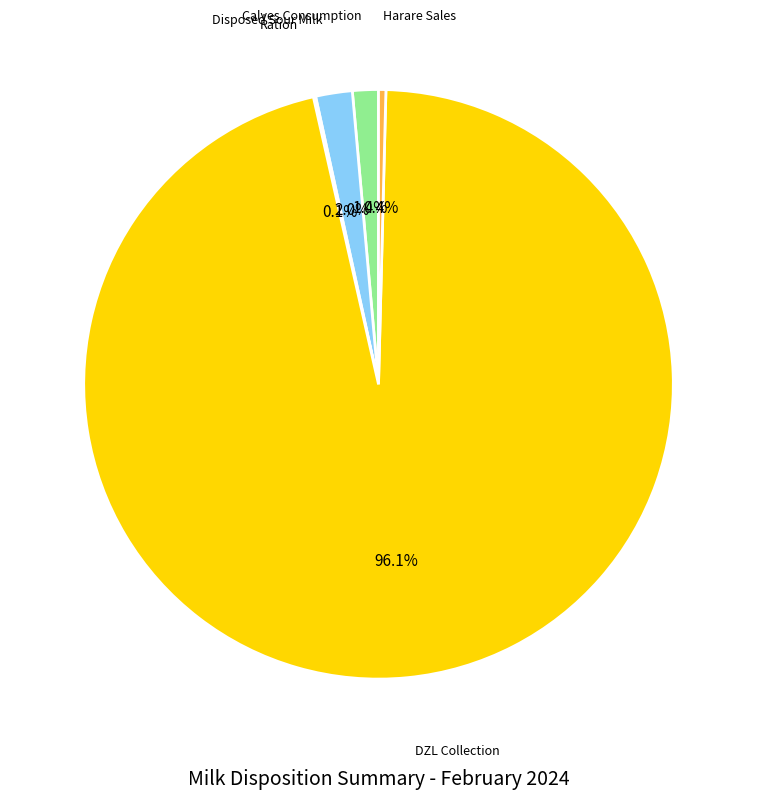

Does any single category account for the majority?

Yes